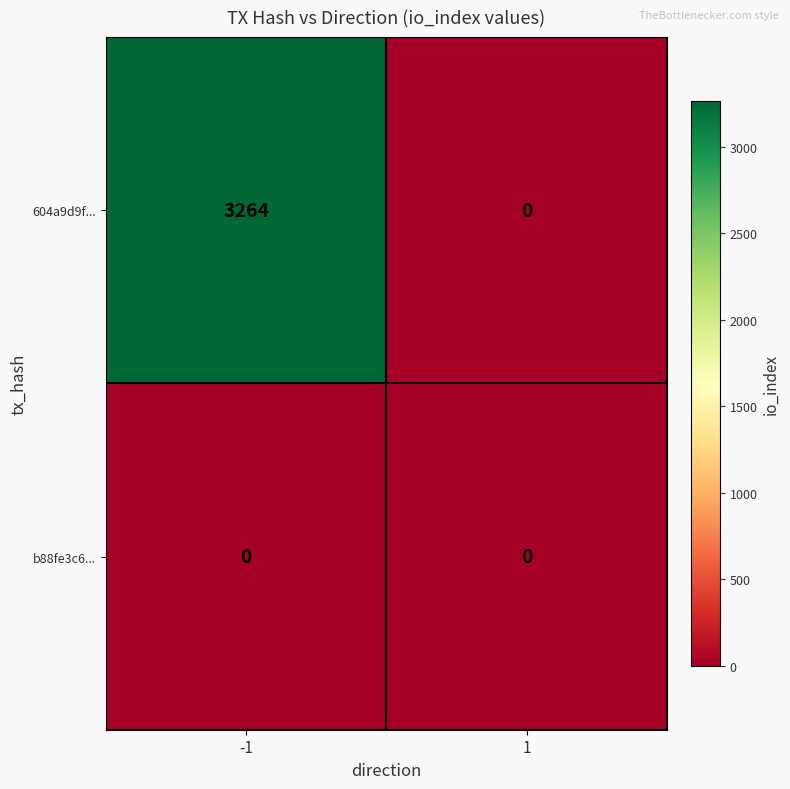

What is the maximum value shown in the chart?

3264